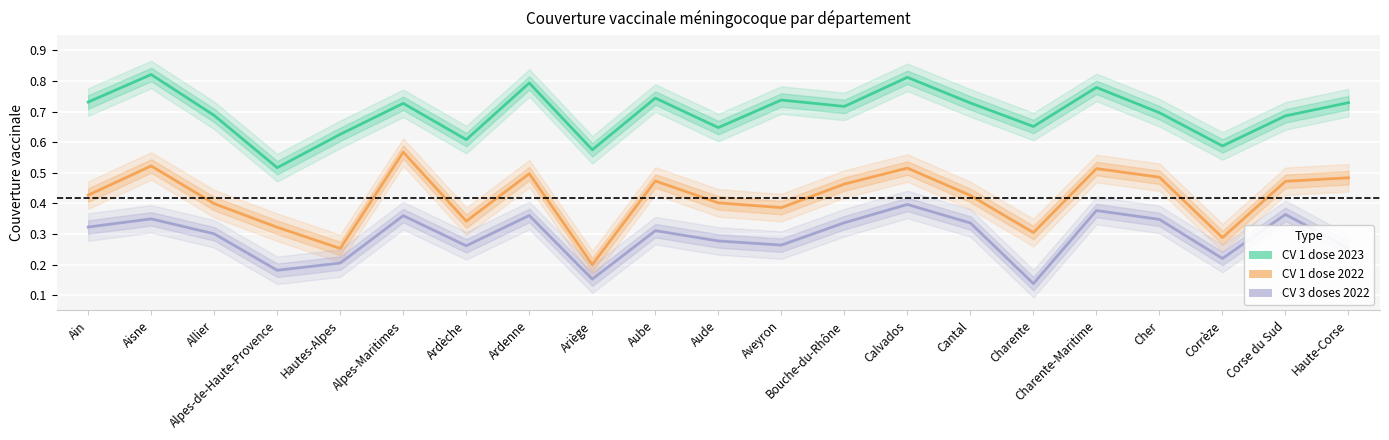

What is the difference between the maximum and minimum values in the CV 1 dose 2022 series?

0.4